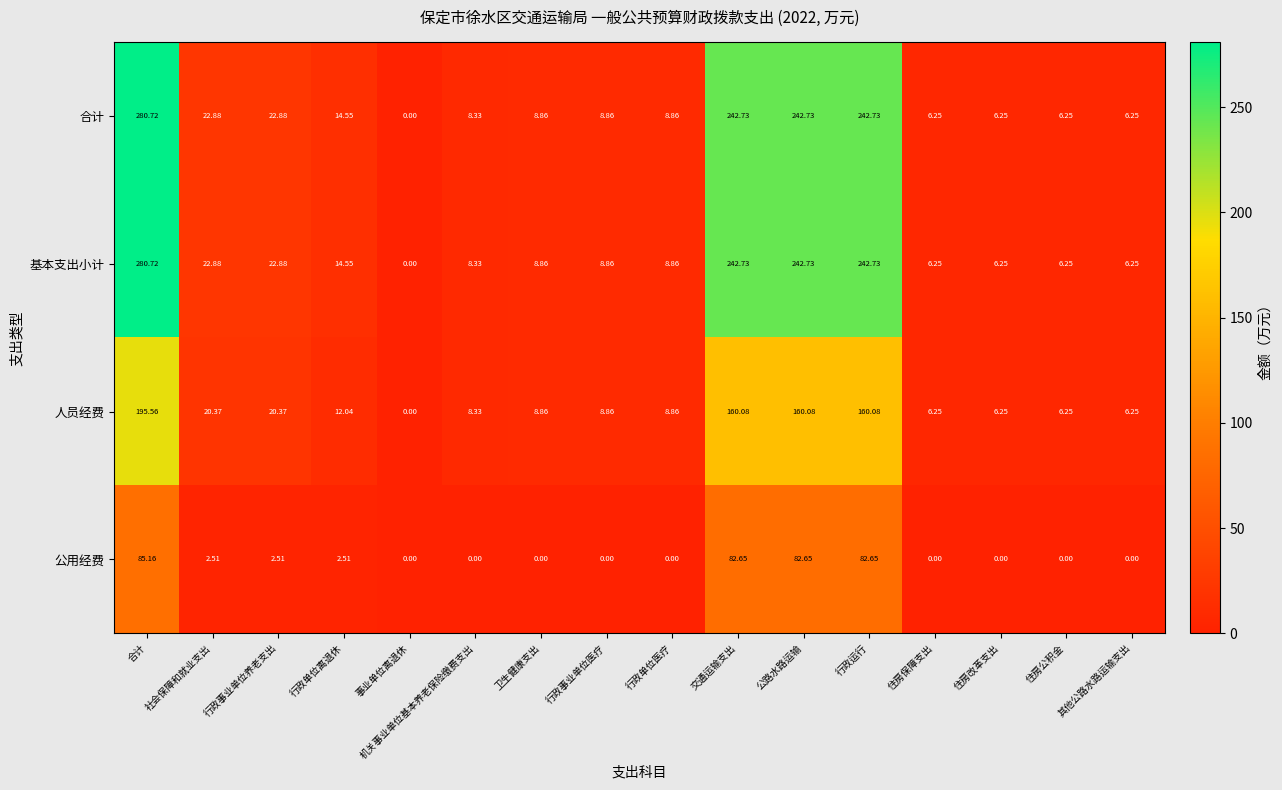

What is the greatest value displayed?

280.7